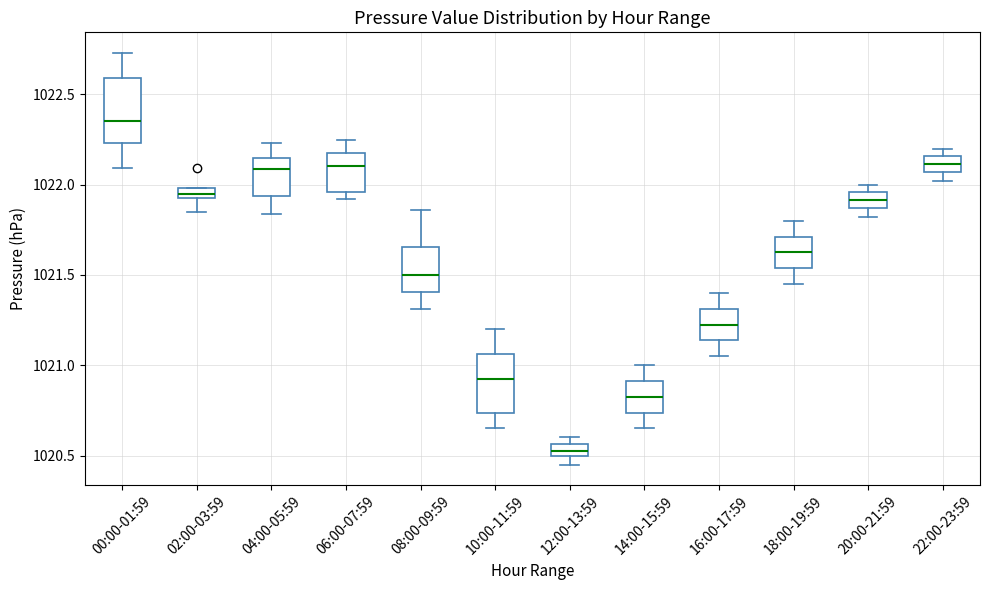

Where is the upper edge of the box for 06:00-07:59 on the y-axis? The values are not printed on the chart, so give them approximately, as read against the axis.

1022.20